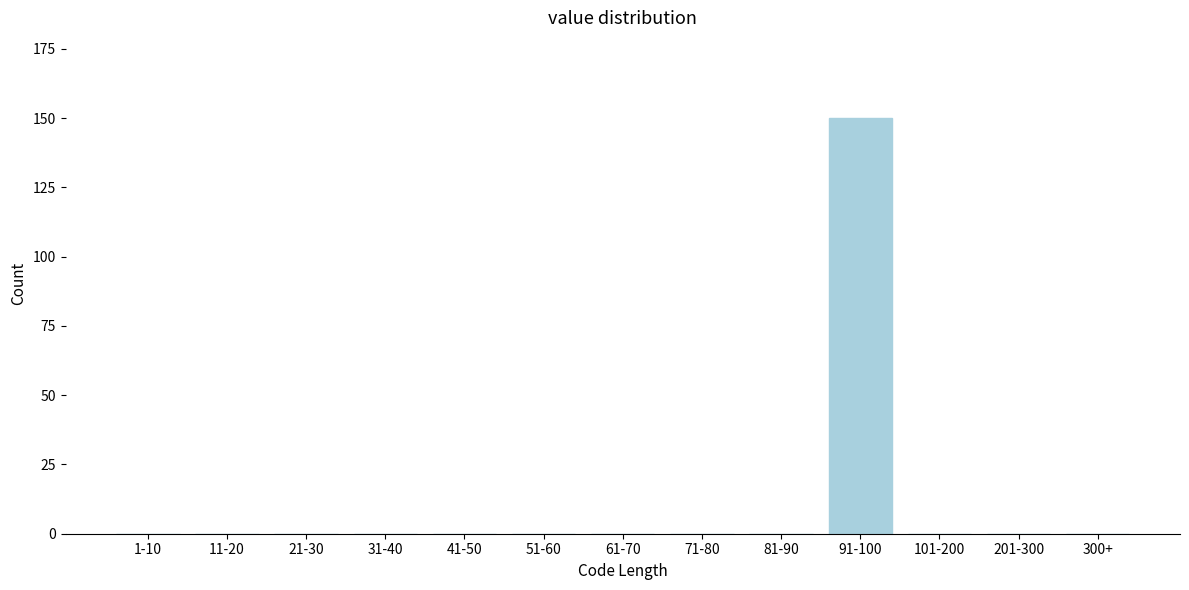

Reading right to left, extract all data points from this chart.

300+=0	201-300=0	101-200=0	91-100=150	81-90=0	71-80=0	61-70=0	51-60=0	41-50=0	31-40=0	21-30=0	11-20=0	1-10=0